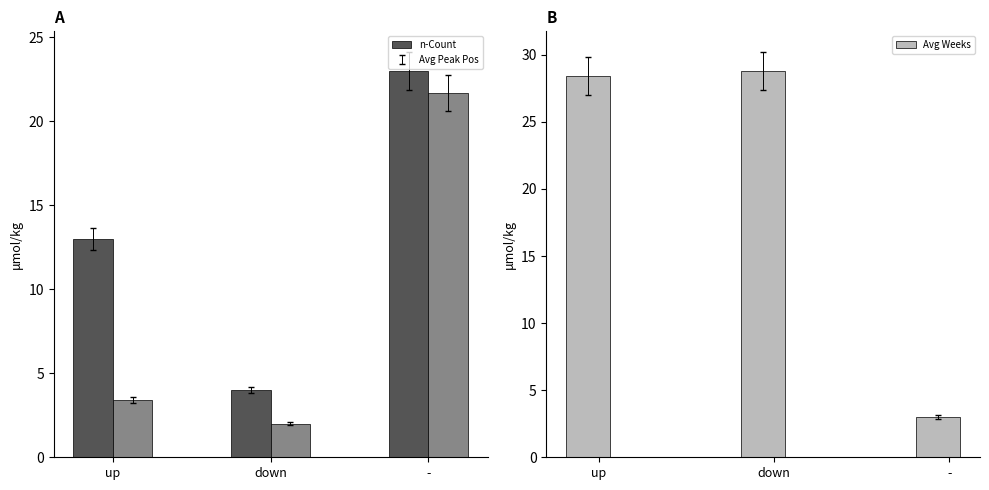

Where does the Avg Peak Position series first go above 3?

up